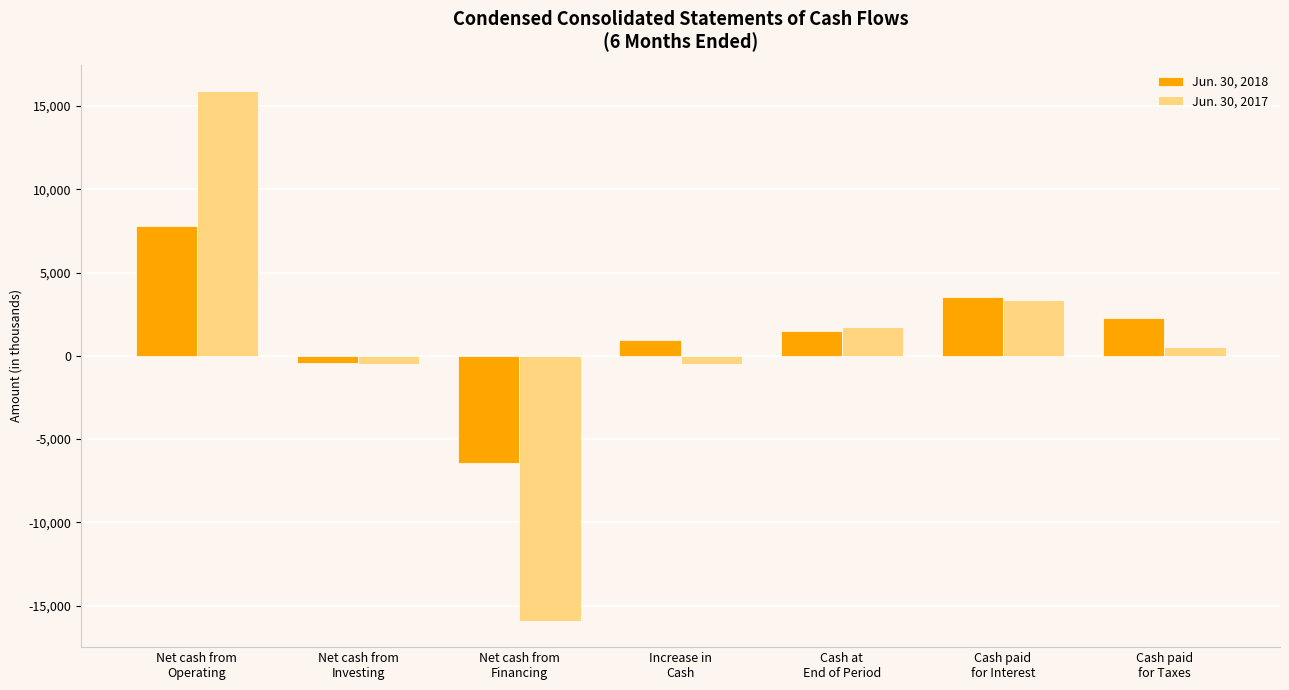

What is the maximum value for Jun. 30, 2017?

15891